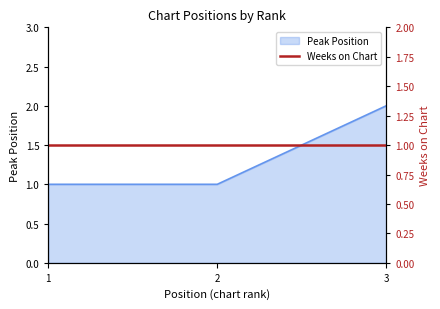

Where is the data nearest to the value 1?

1